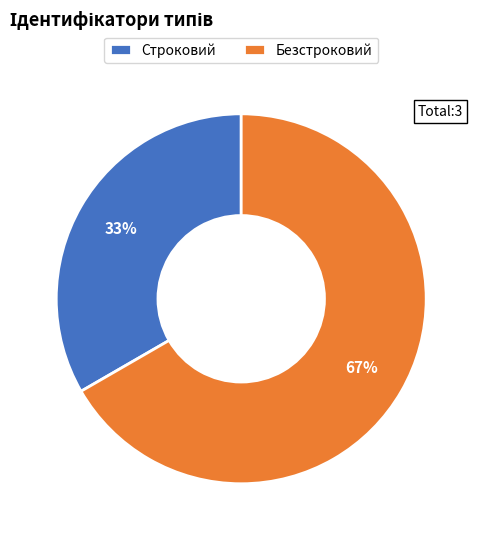

How many slices are in this pie chart?

2